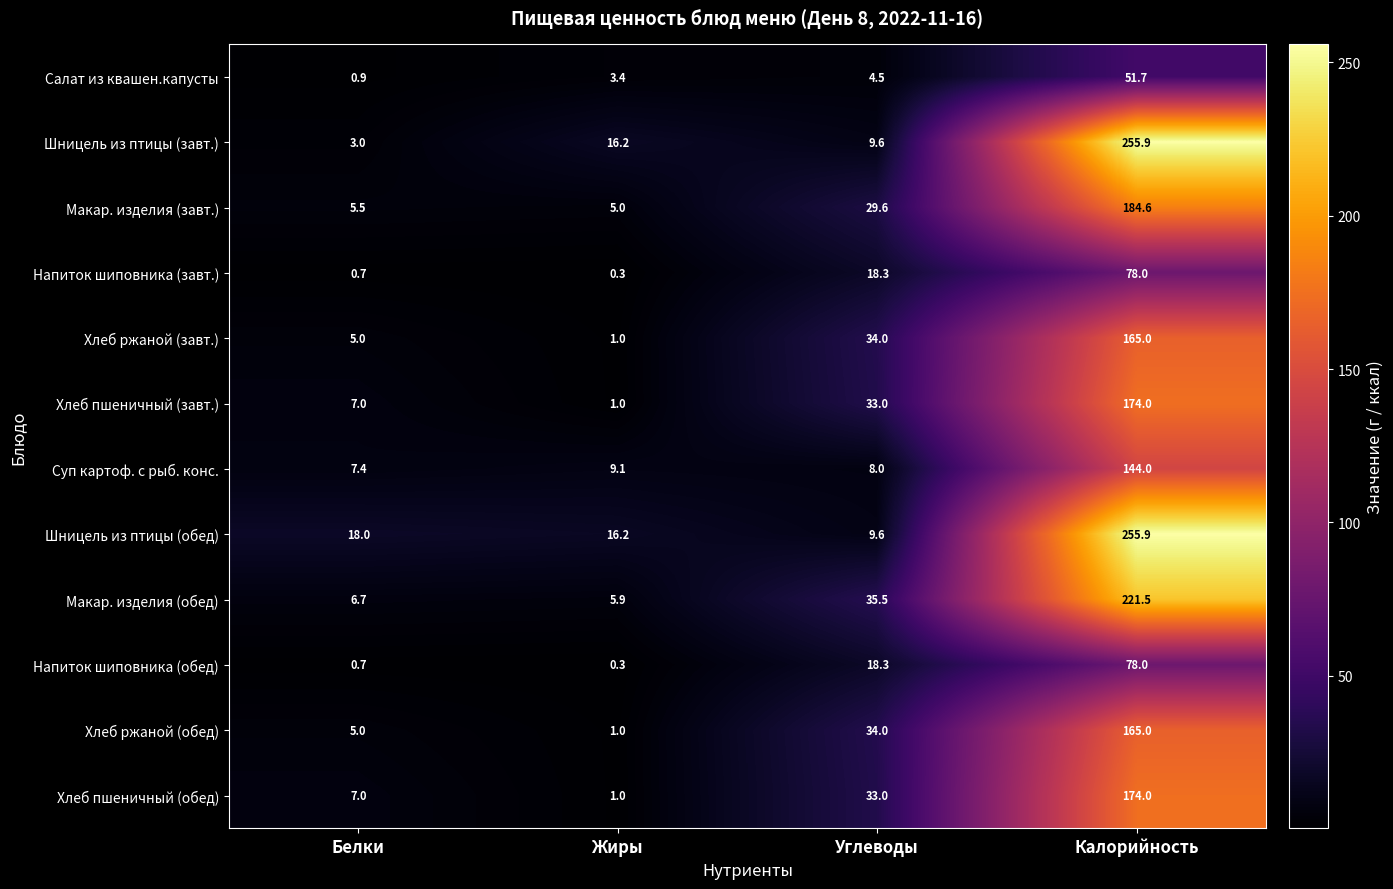

What is the difference between the highest and lowest values at Углеводы?

31.0